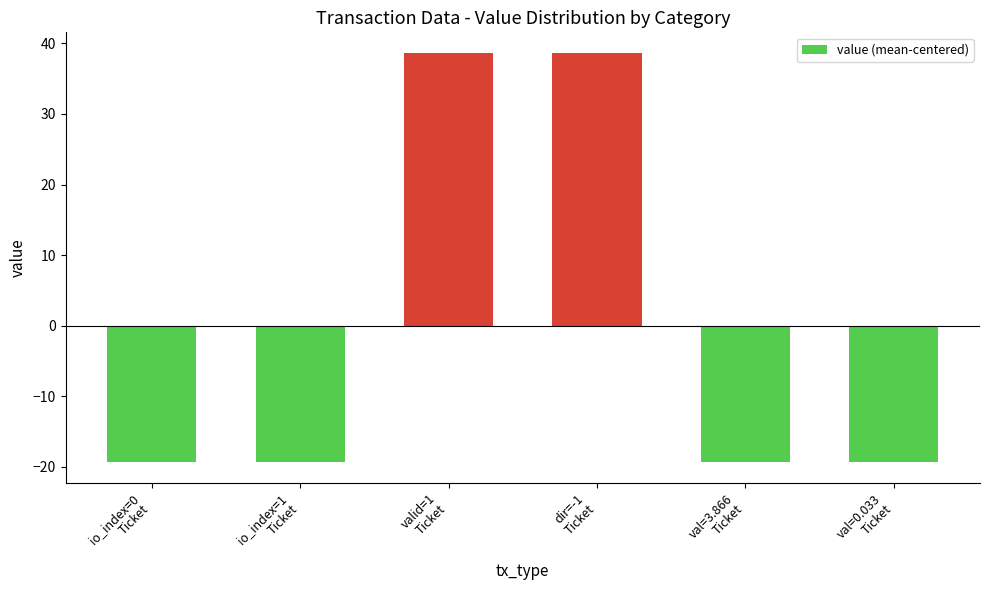

Reading left to right, list all the values displayed in this chart.

io_index=0
Ticket=-19.3	io_index=1
Ticket=-19.3	valid=1
Ticket=38.7	dir=-1
Ticket=38.7	val=3.866
Ticket=-19.3	val=0.033
Ticket=-19.3